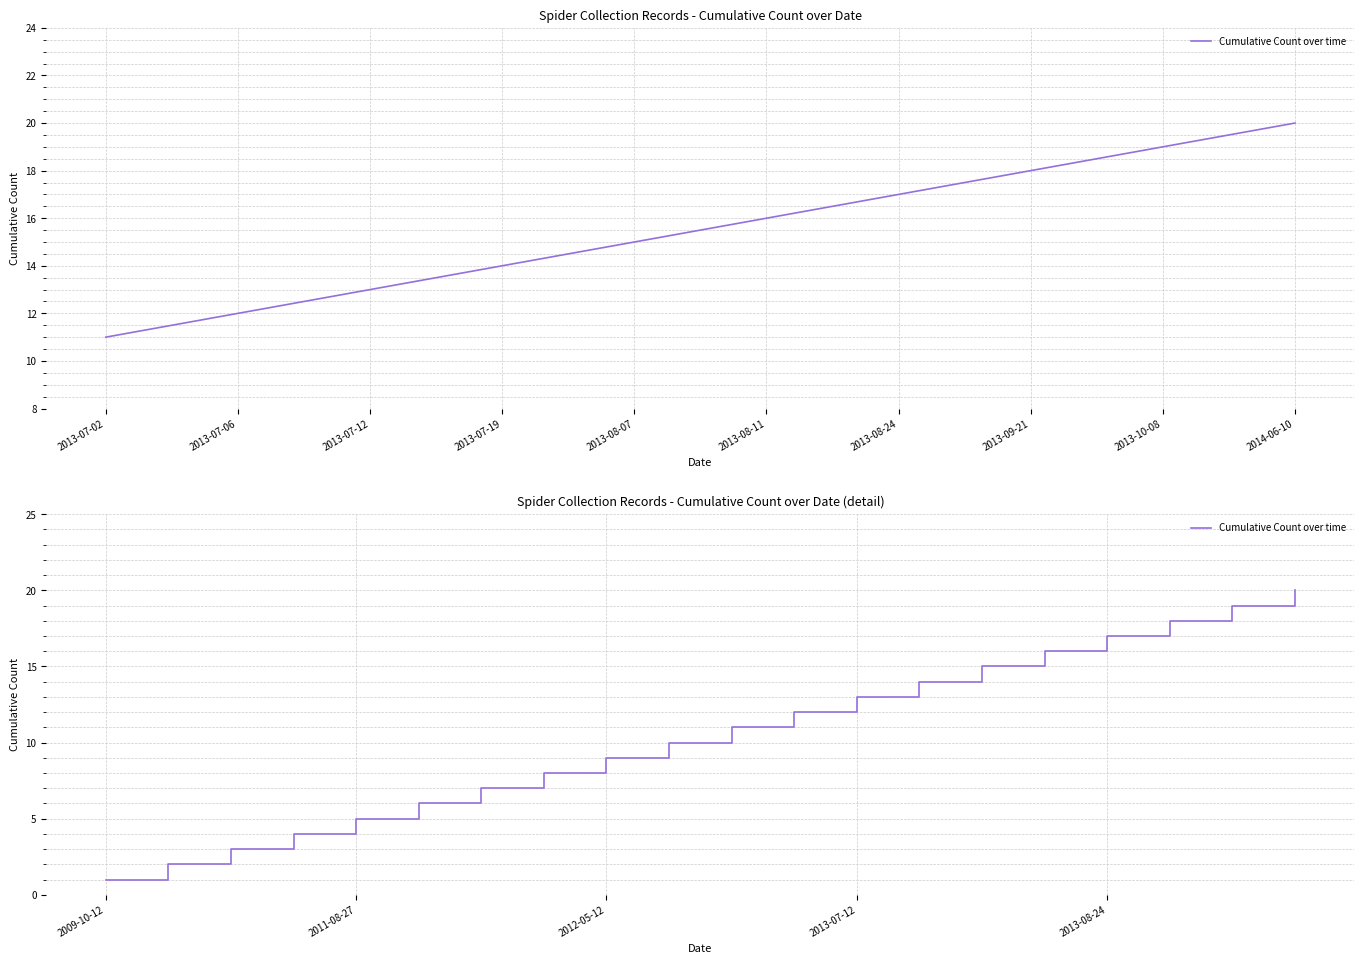

The value at 13 is 14. True or false?

True